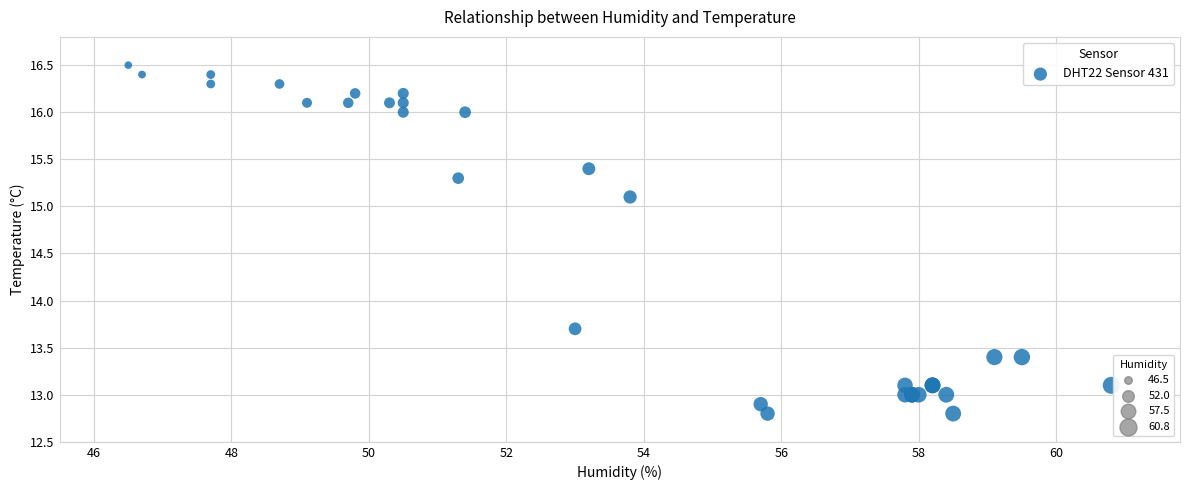

What Y value in the scatter plot is closest to 14?

13.7